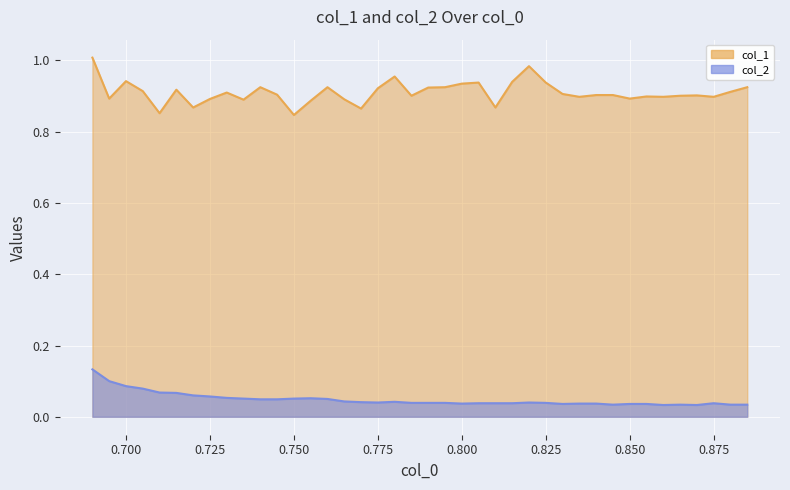

What is the total value across all series at 0.700?

1.0